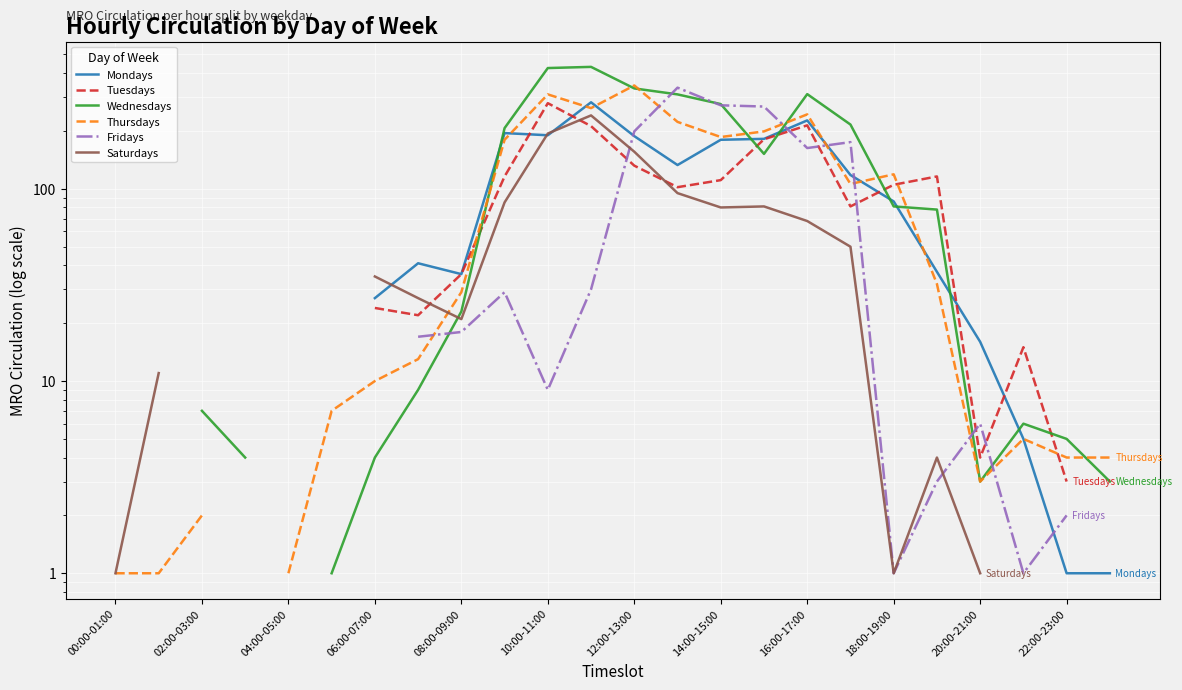

What is the label of the 18th point from the left?

17